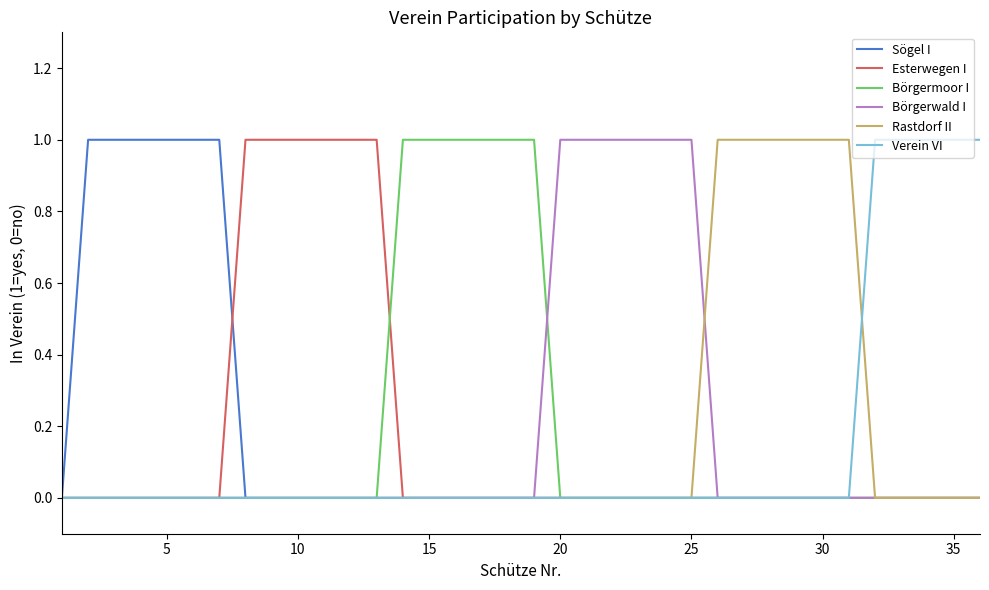

Which series has the largest range (max minus min)?

Sögel I